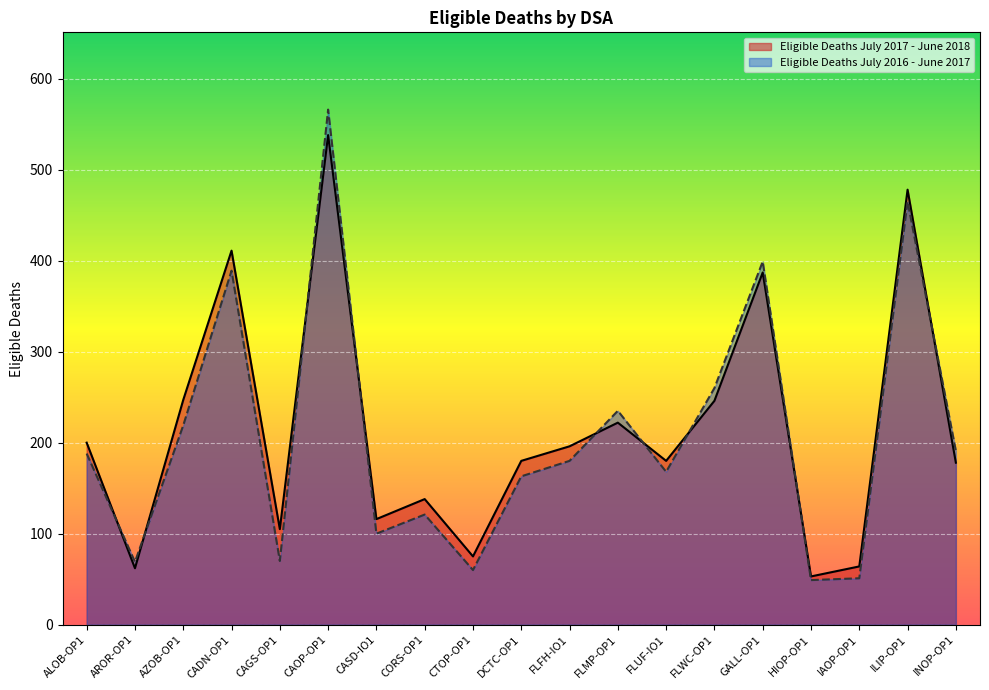

How many interior local peaks does the Eligible Deaths July 2016 - June 2017 series have?

6